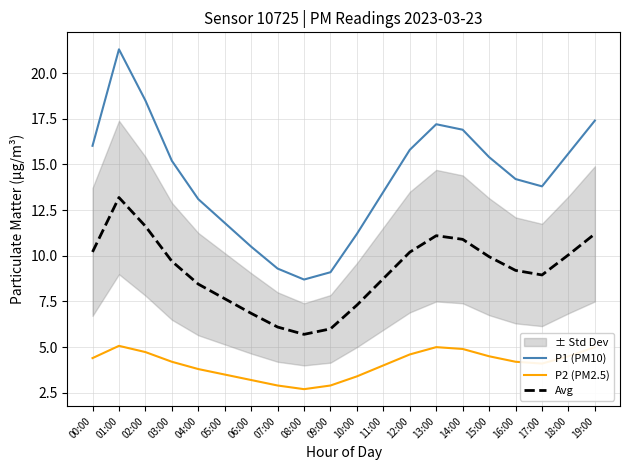

At how many categories does at least one series exceed 19?

1